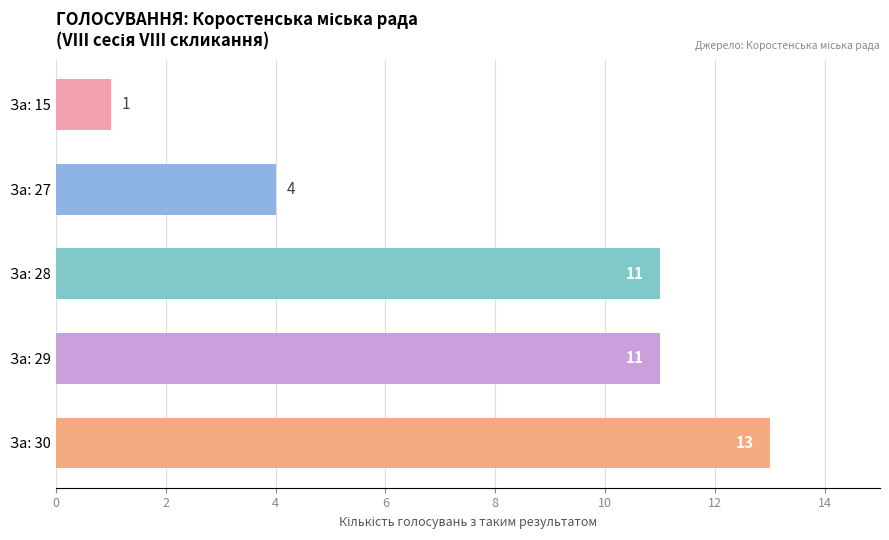

Where is the data nearest to the value 7?

За: 27